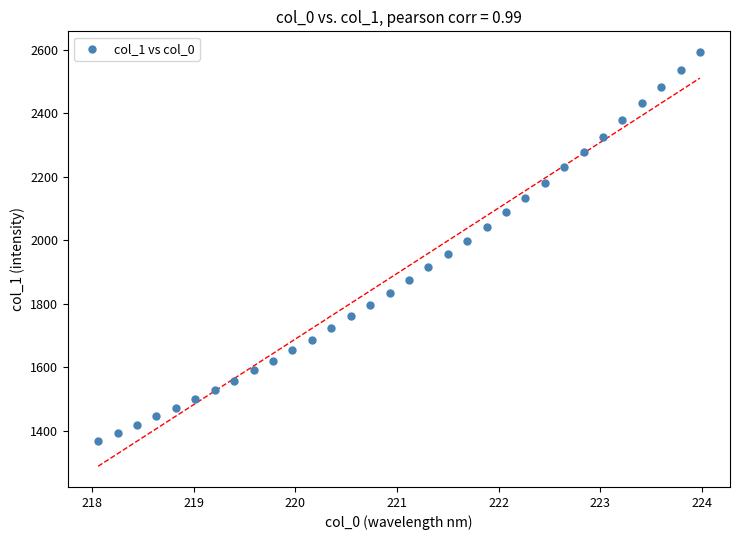

What is the range of Y values (max minus min)?

1225.7